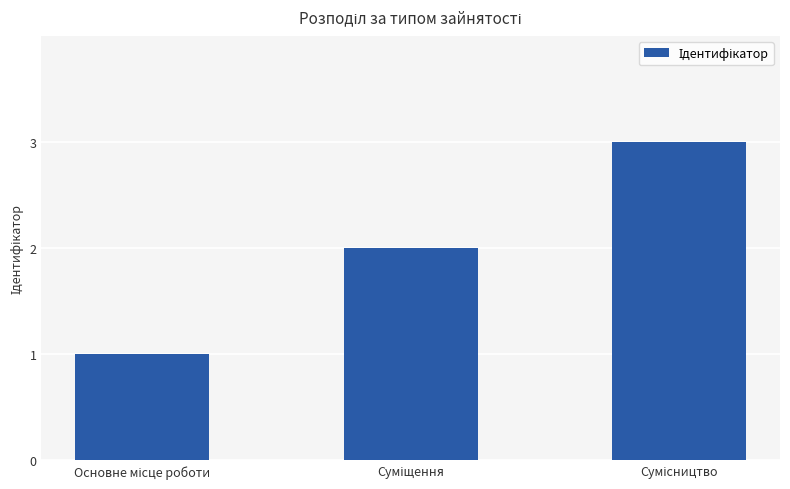

What is the maximum value shown in the chart?

3